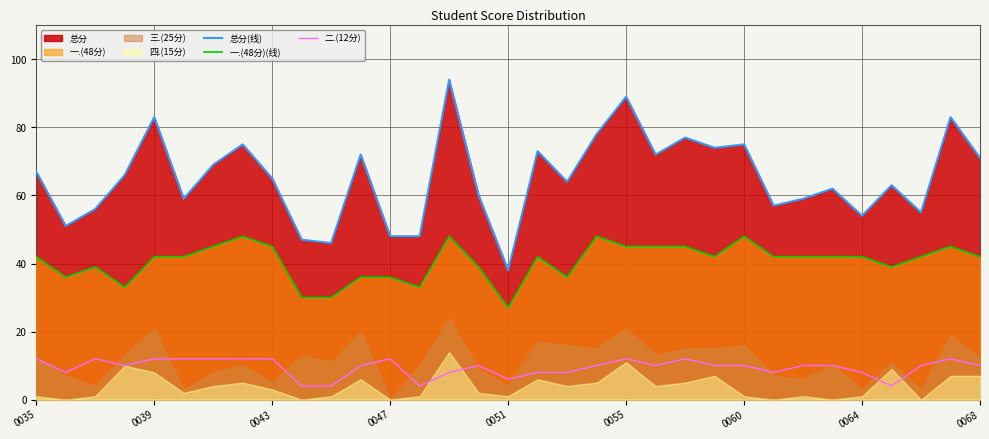

True or false: 一.(48分)(线) and 二.(12分) cross at least once.

False